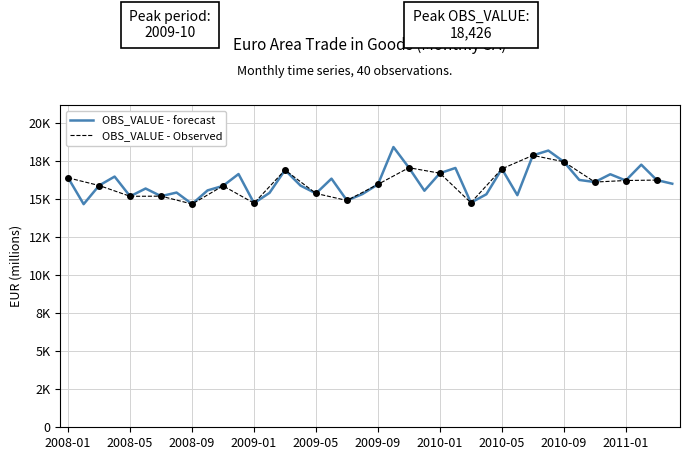

List the labels in order of value, largest first.

2009-10, 2010-08, 2010-07, 2010-09, 2011-02, 2009-11, 2010-02, 2010-05, 2009-03, 2010-01, 2008-12, 2010-12, 2008-04, 2008-01, 2009-06, 2010-10, 2011-03, 2011-01, 2010-11, 2011-04, 2009-09, 2008-03, 2009-04, 2008-11, 2008-06, 2008-10, 2009-12, 2008-08, 2009-02, 2009-05, 2009-08, 2010-04, 2010-06, 2008-07, 2008-05, 2009-07, 2010-03, 2009-01, 2008-09, 2008-02